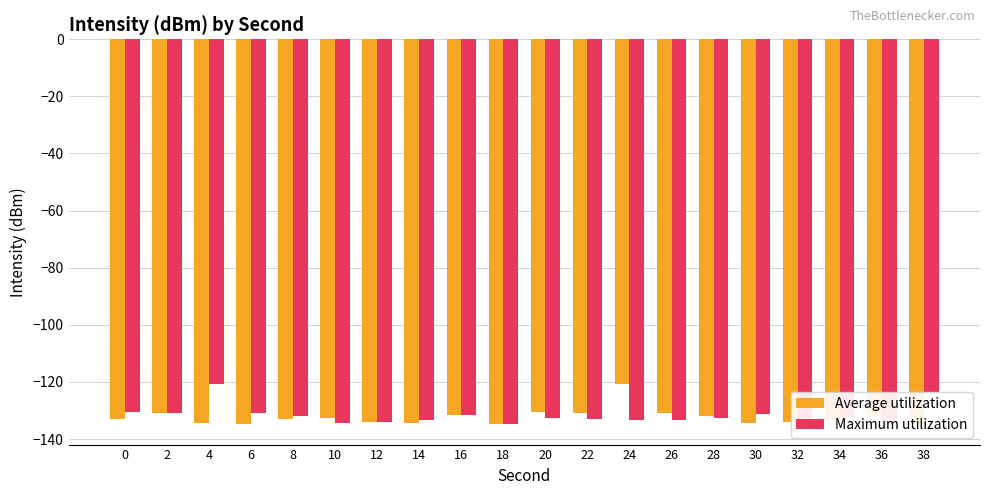

Rank the series by their maximum value, from lowest to highest.

Average utilization, Maximum utilization